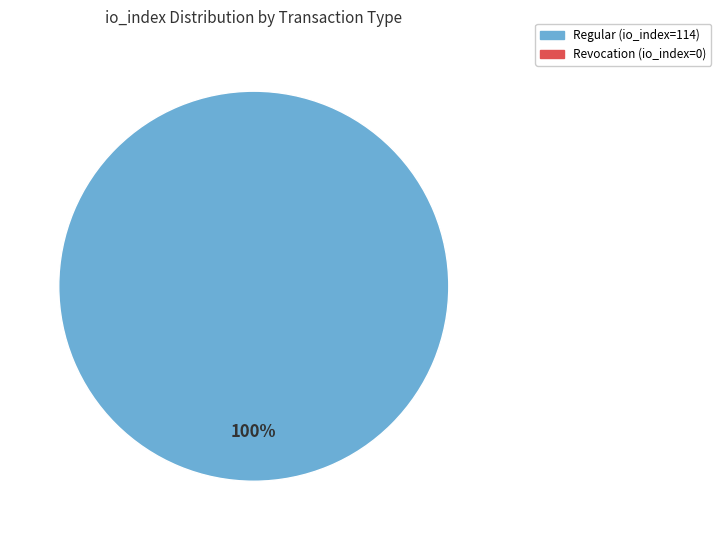

How many slices are in this pie chart?

1